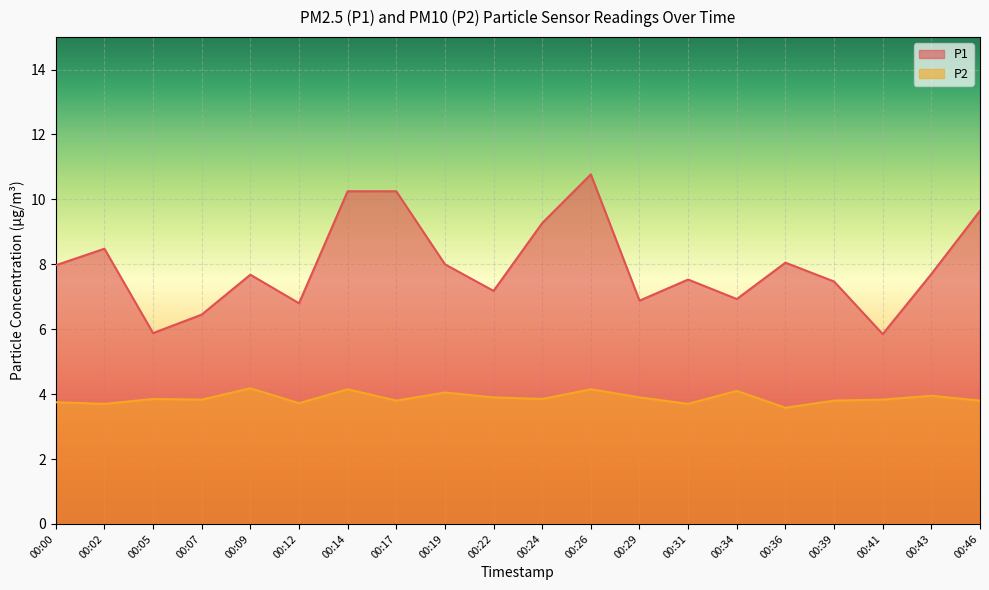

What are all the series names shown in the legend?

P1, P2